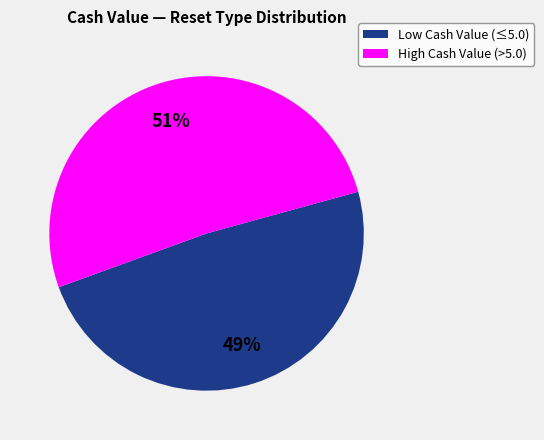

What is the ratio of the value at Low Cash Value (≤5.0) to the value at High Cash Value (>5.0)?

1.0